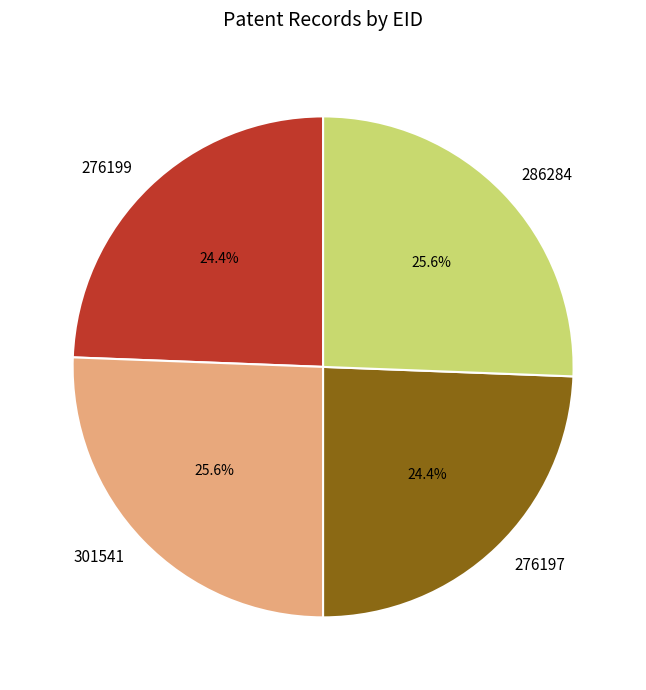

To the nearest percent, what percentage of the pie is 276199?

24%